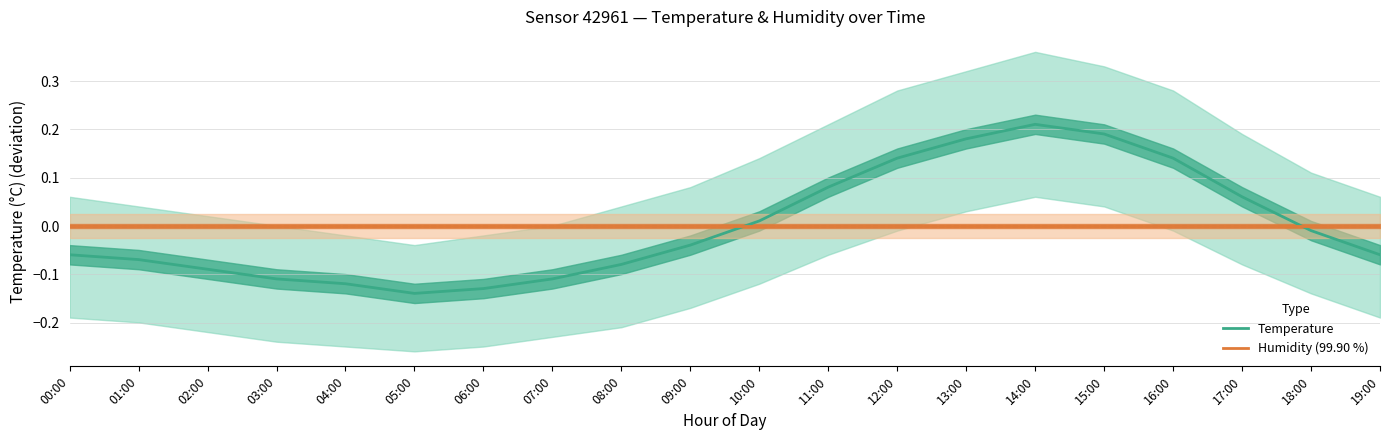

What value does the Temperature series have at 13:00?

0.2